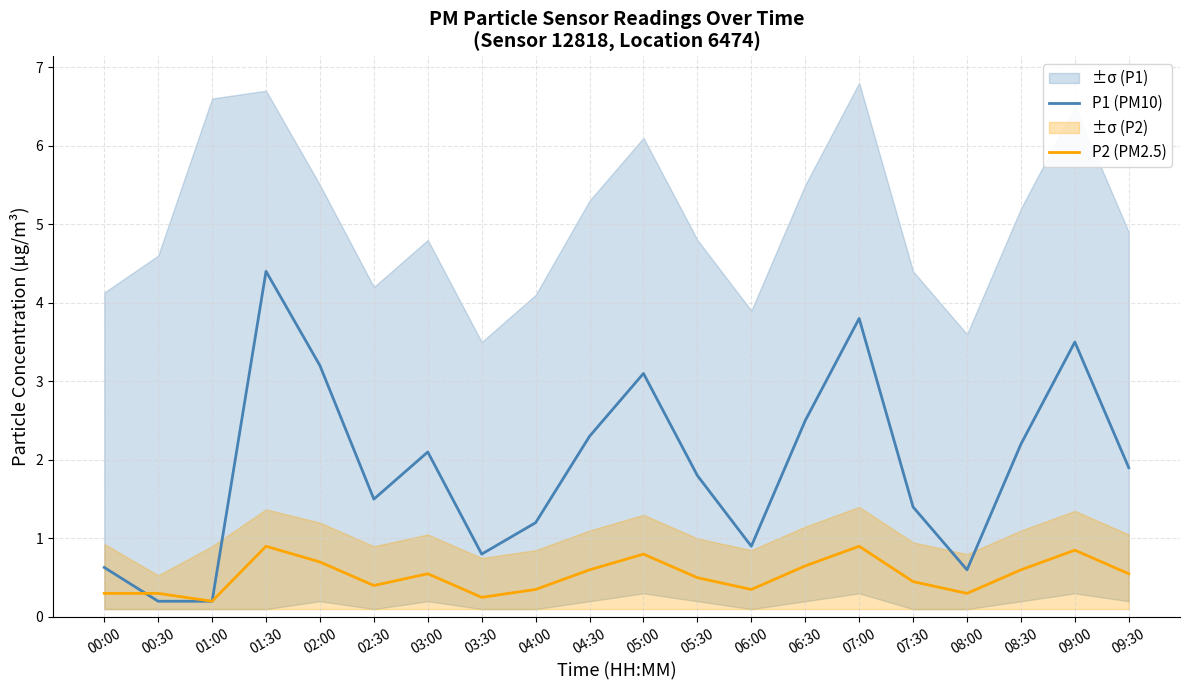

How many times do P1 (PM10) and P2 (PM2.5) cross each other?

1